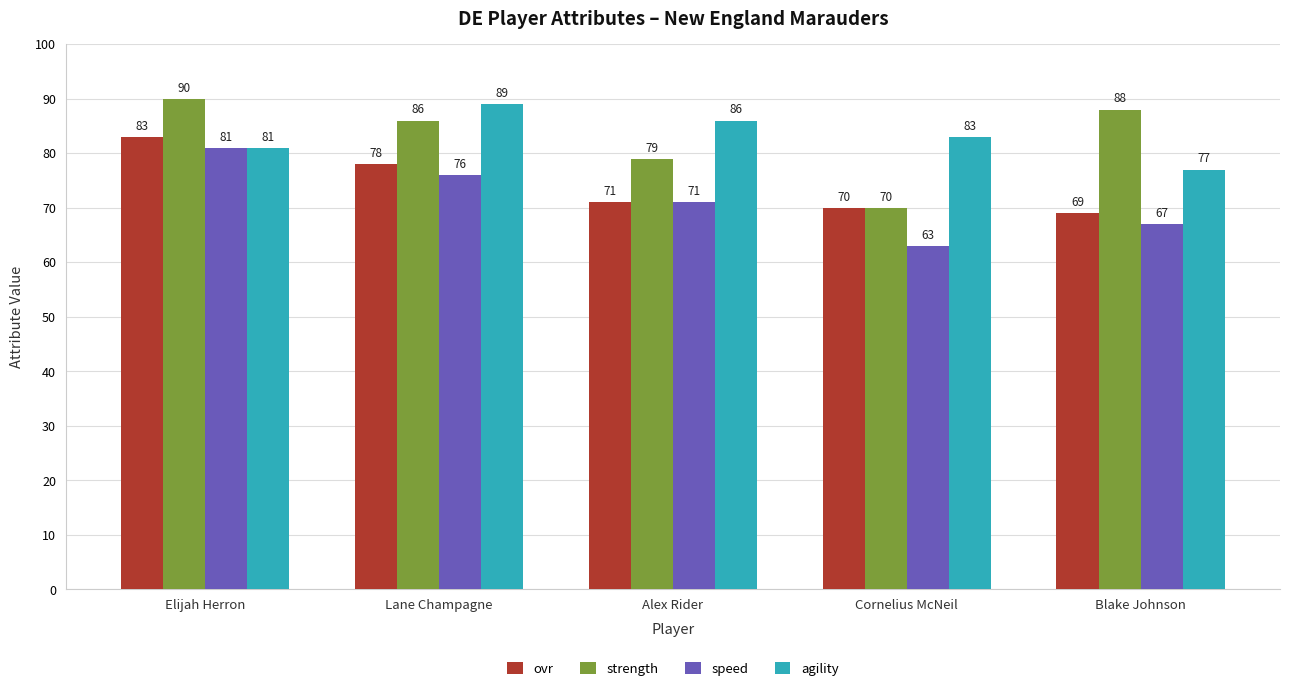

Which category has the lowest value in the strength series?

Cornelius McNeil